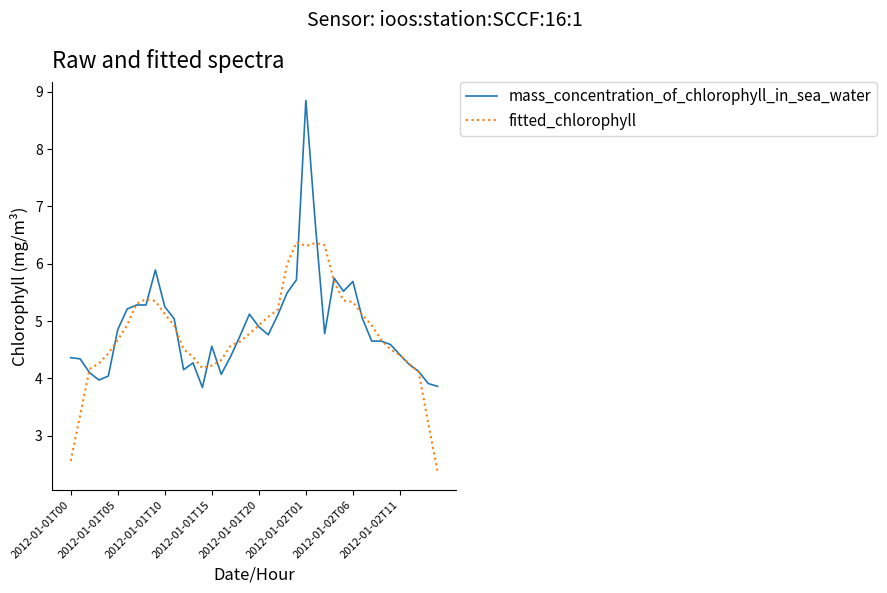

Which series has the widest spread of values?

mass_concentration_of_chlorophyll_in_sea_water